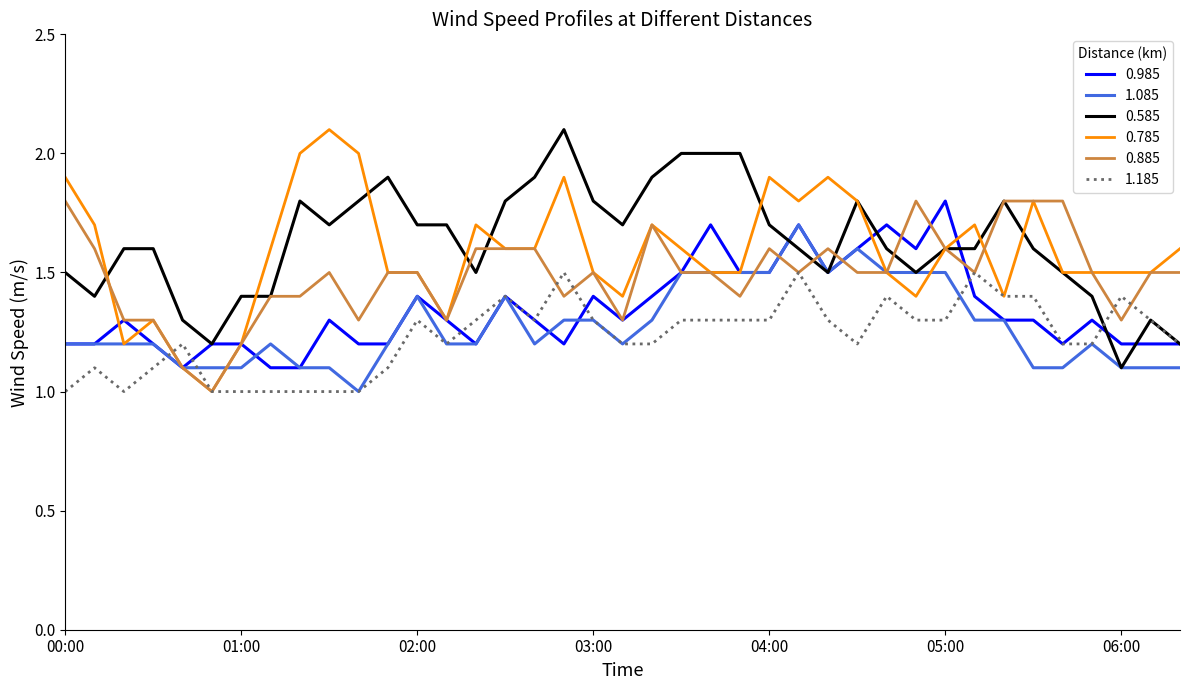

What is the lowest value of the 1.185 series?

1.0